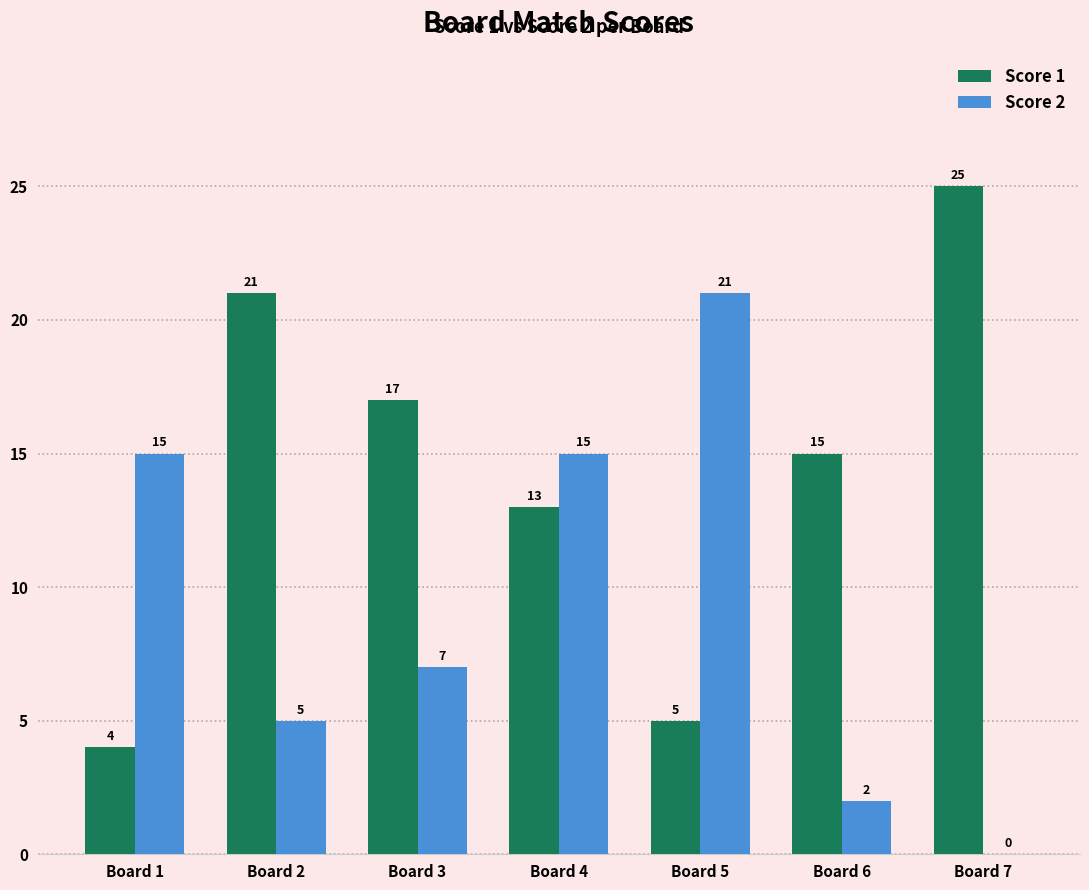

The value of Score 2 at Board 7 is 0. True or false?

True